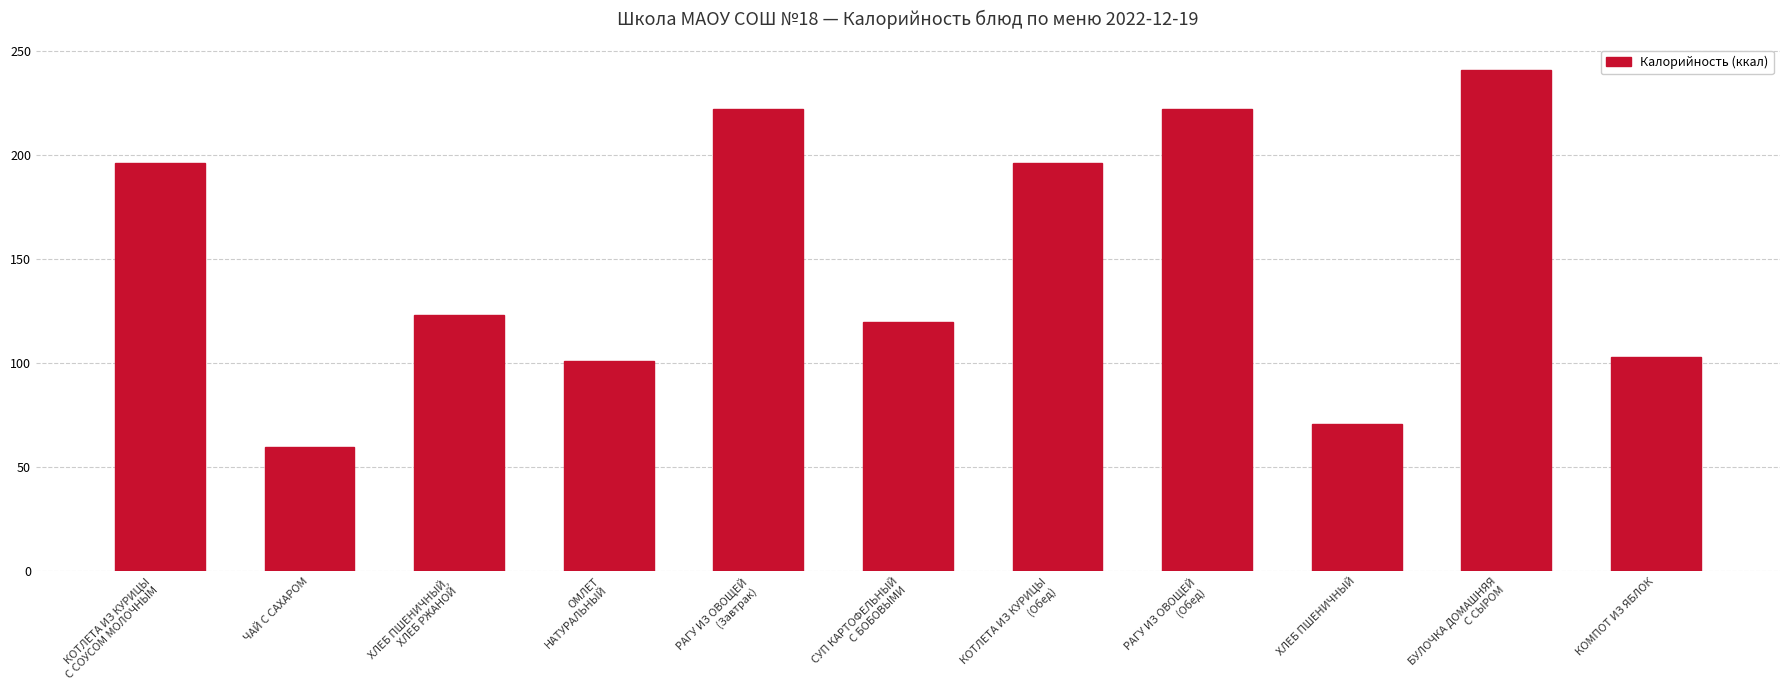

How many data points are less than 123?

5